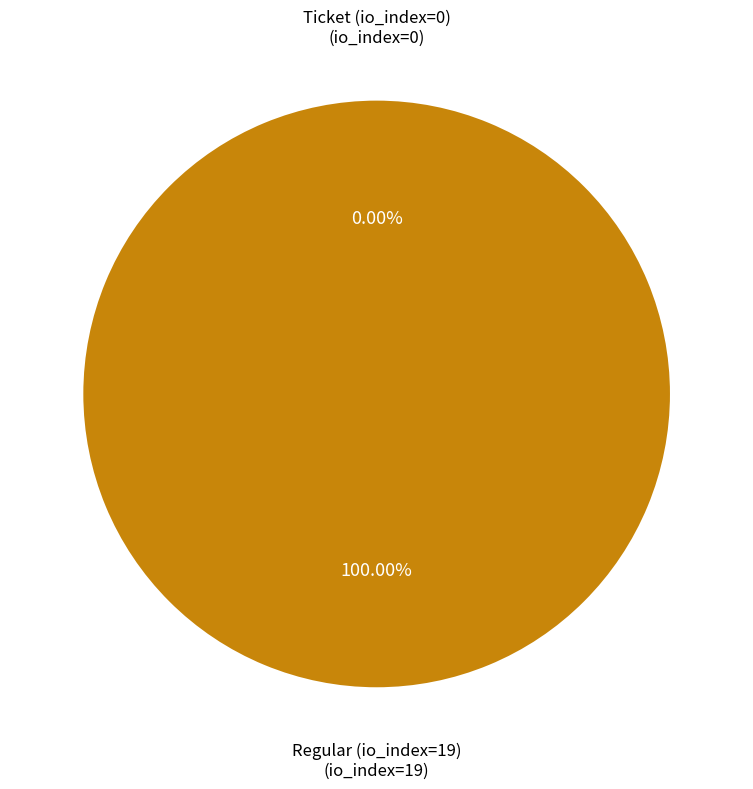

What percentage is the Regular (io_index=19) slice, to the nearest percent?

100%